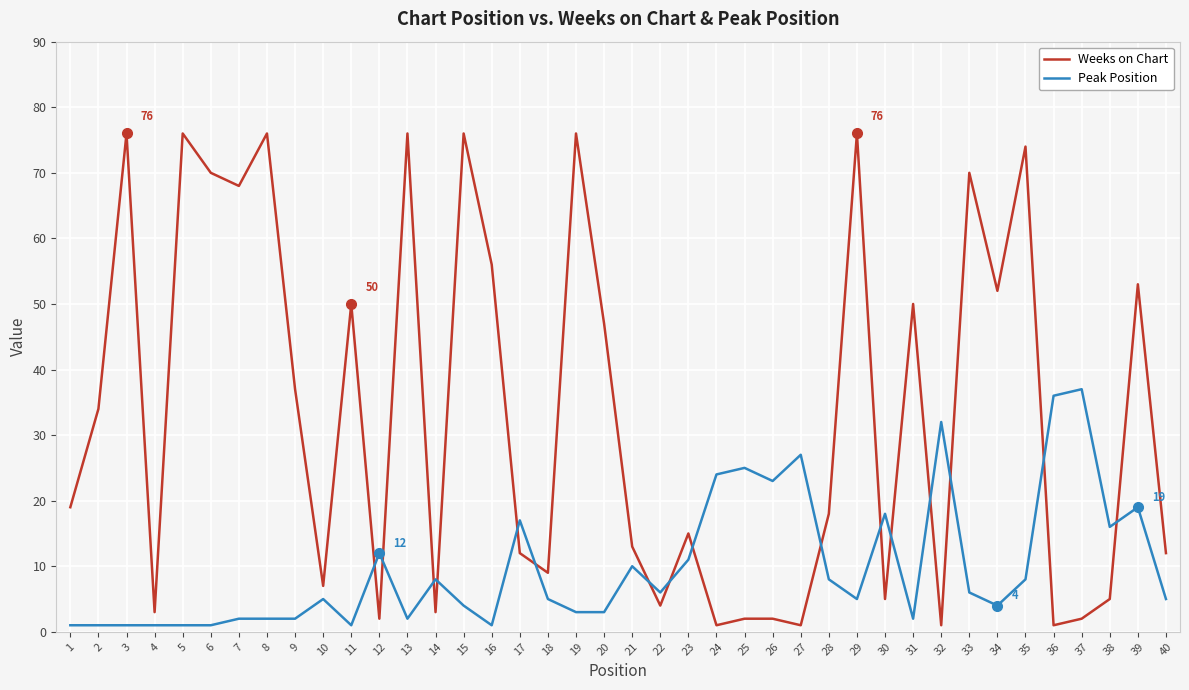

List the series in order of their overall mean, highest first.

Weeks on Chart, Peak Position